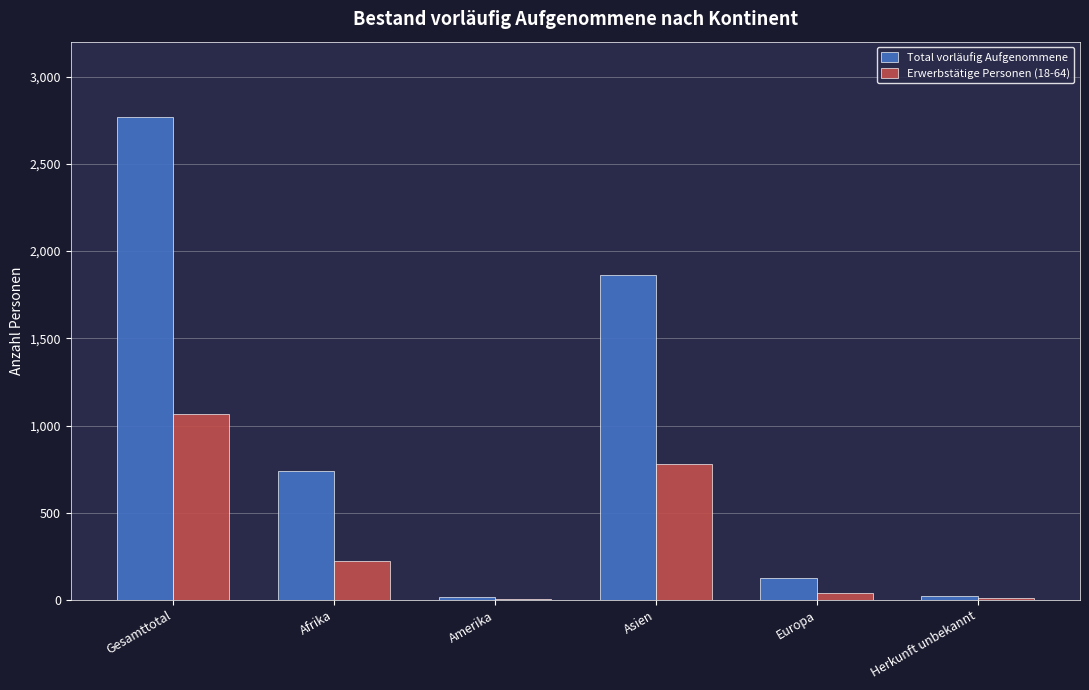

Is the value of Total vorläufig Aufgenommene at Asien greater than the value of Erwerbstätige Personen (18-64) at Asien?

Yes